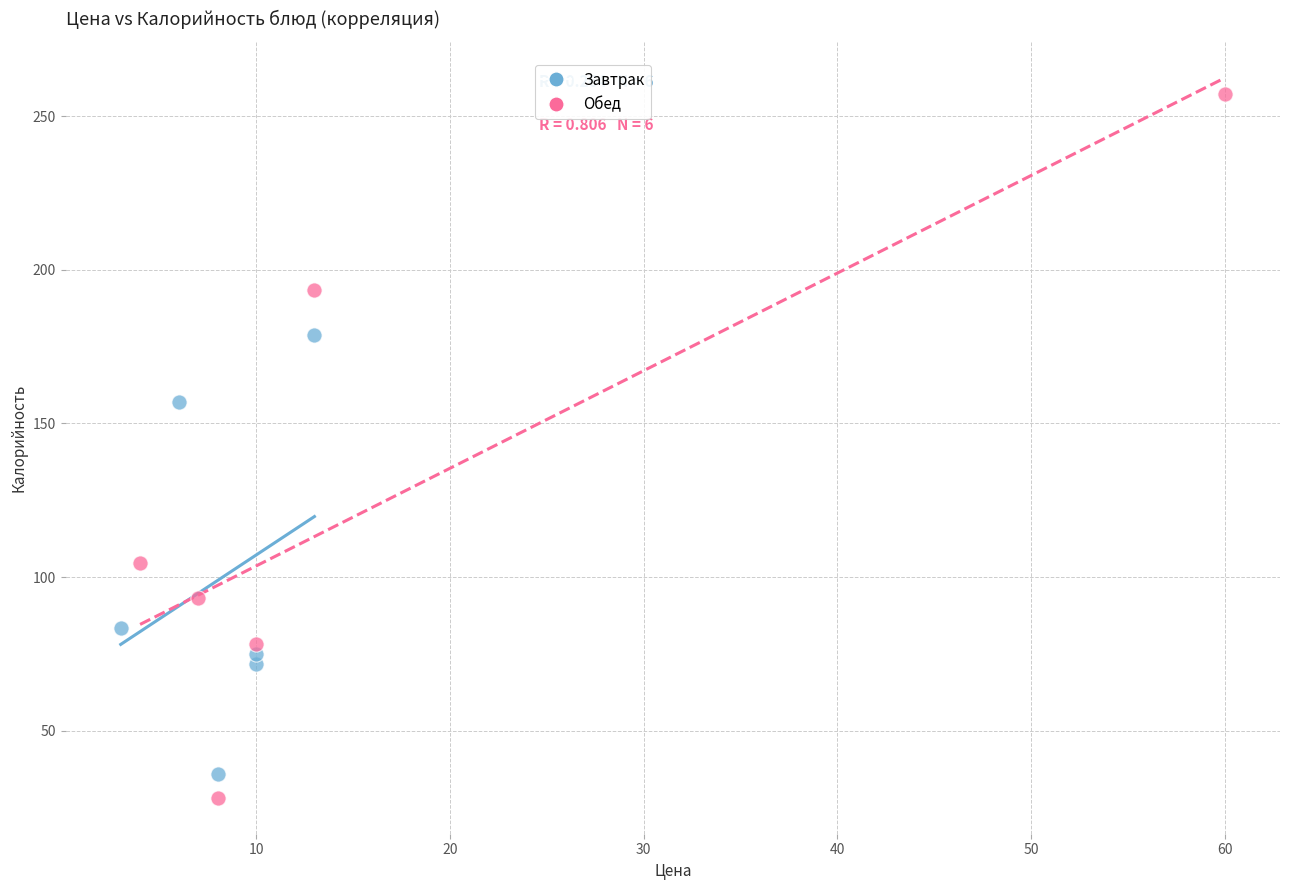

Which series contains the highest Y value?

Обед